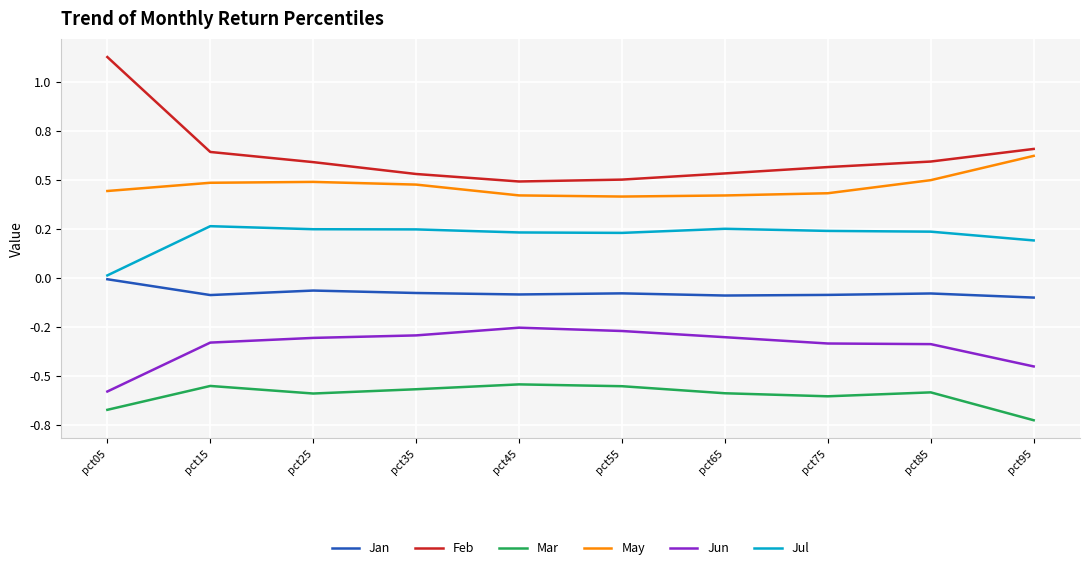

At which category is the sum across all series the highest?

pct15